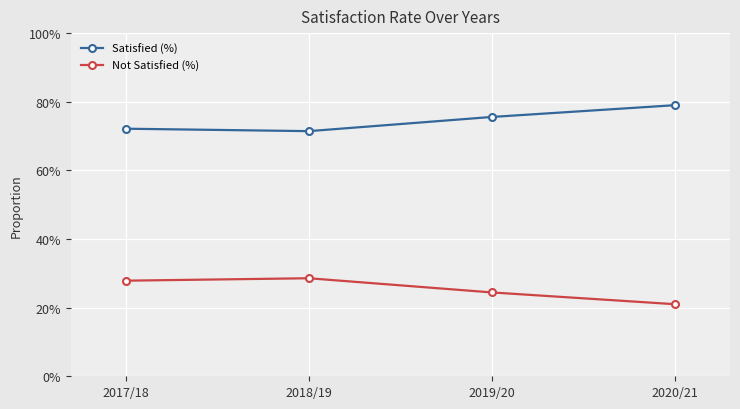

Between 2018/19 and 2020/21, which is larger?

2020/21